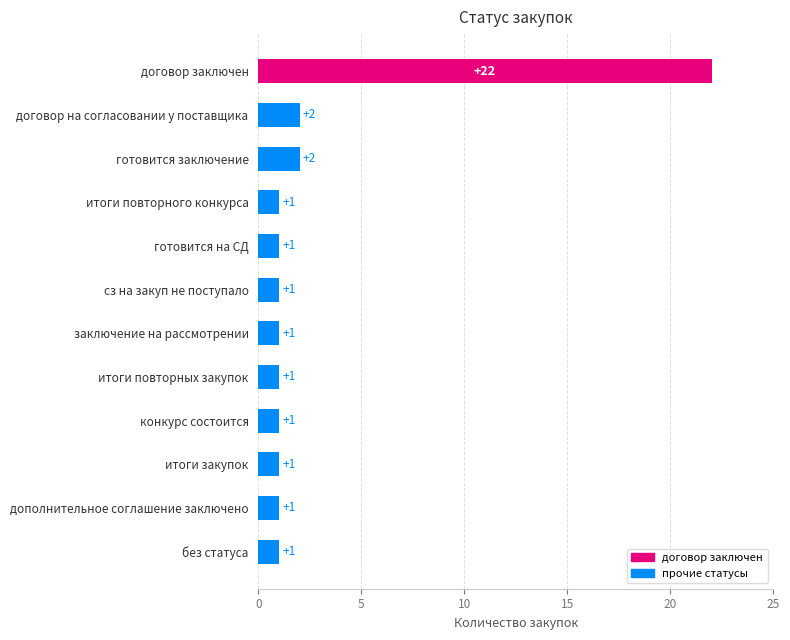

What is the minimum value shown in the chart?

1